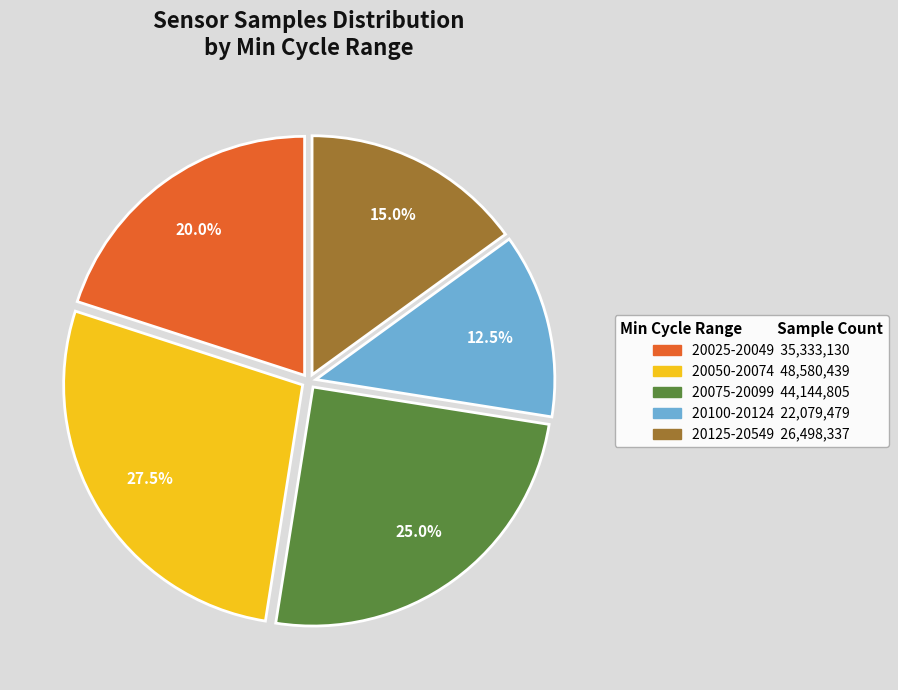

How many segments does this pie chart have?

5